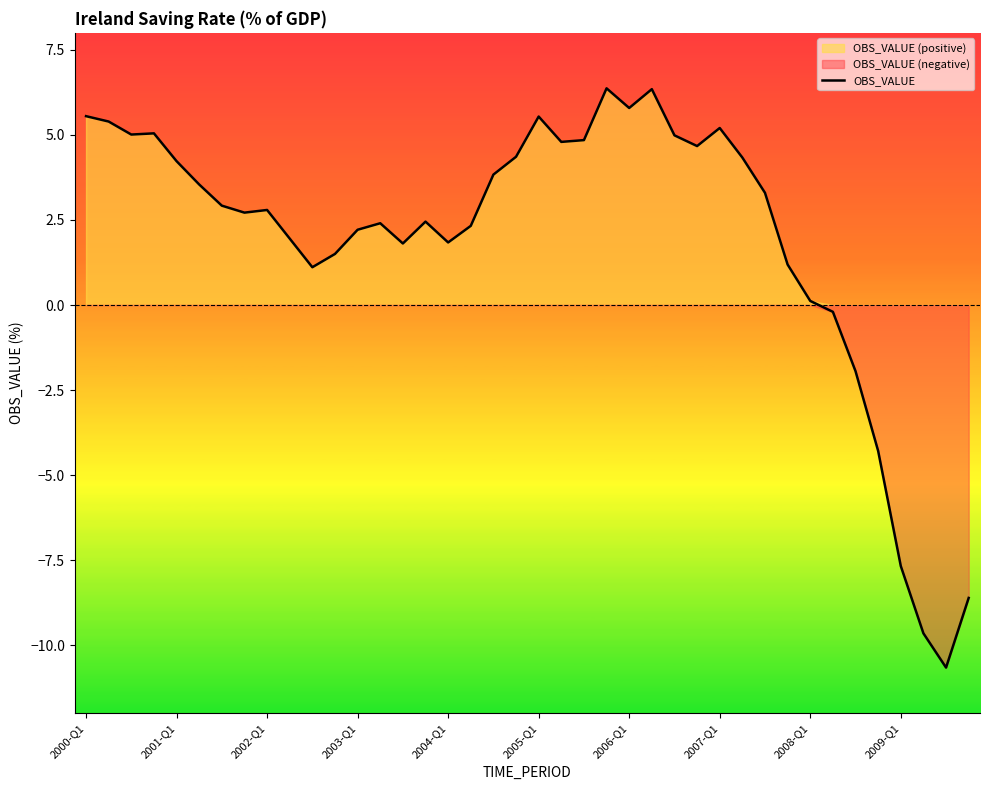

Reading left to right, what are all the values shown in this chart?

5.6	5.4	5.0	5.0	4.2	3.5	2.9	2.7	2.8	2.0	1.1	1.5	2.2	2.4	1.8	2.5	1.8	2.3	3.8	4.4	5.5	4.8	4.8	6.4	5.8	6.3	5.0	4.7	5.2	4.3	3.3	1.2	0.1	-0.2	-1.9	-4.3	-7.7	-9.6	-10.7	-8.6